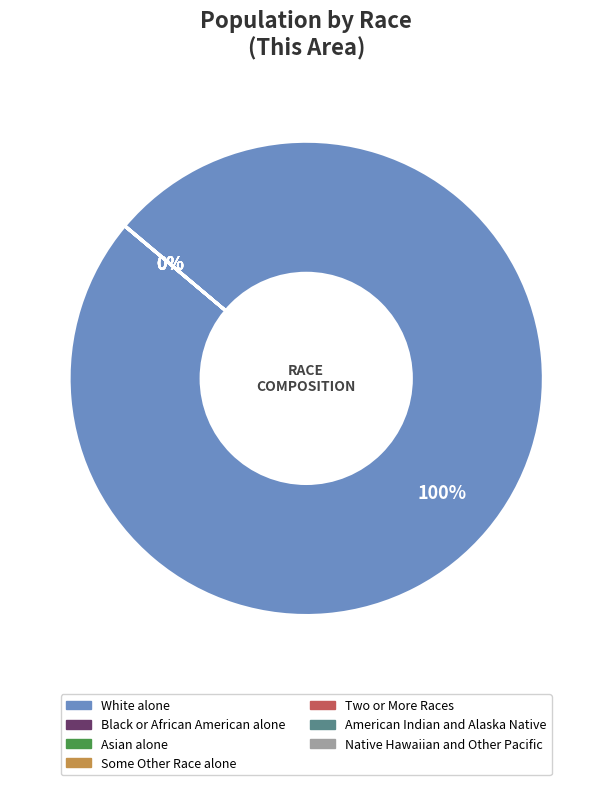

To the nearest percent, what is the average slice percentage?

14%